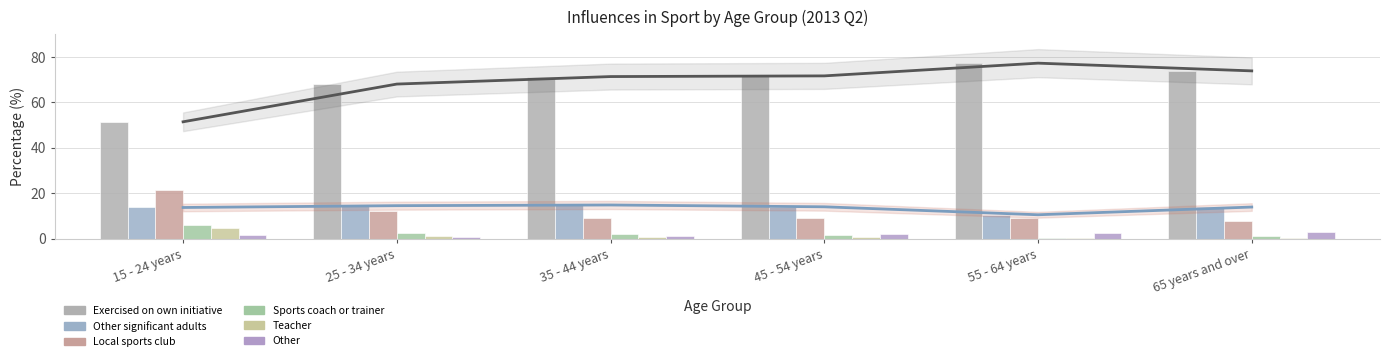

What are all the series names shown in the legend?

Exercised on own initiative, Other significant adults, Local sports club, Sports coach or trainer, Teacher, Other